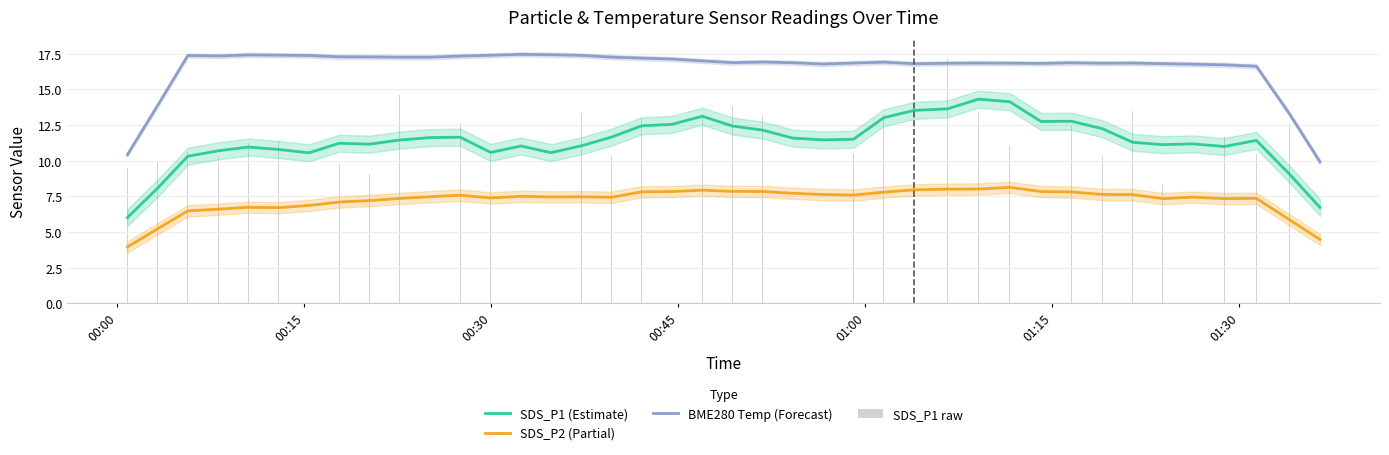

How many groups of bars are there?

40